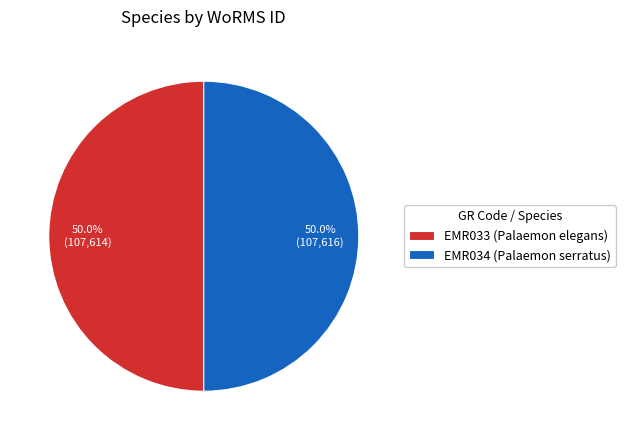

How many slices are in this pie chart?

2